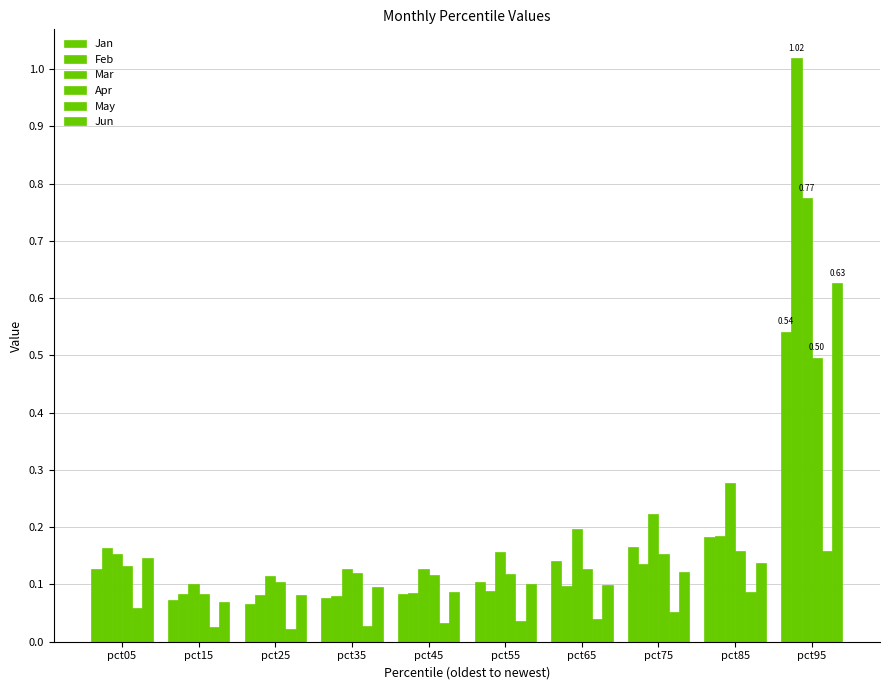

How many categories are shown in the chart?

10